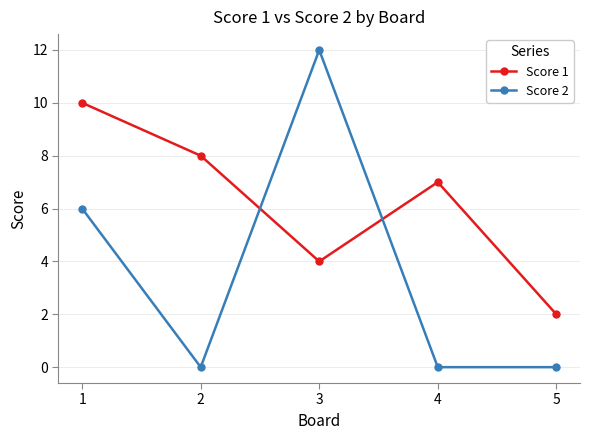

Is the value of Score 1 at 5 greater than the value of Score 2 at 1?

No